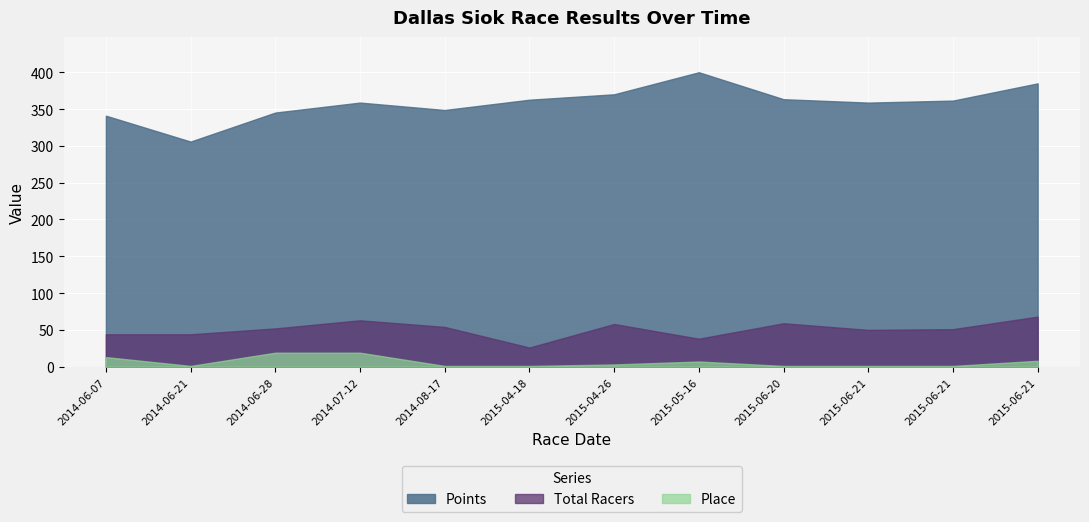

How many interior local peaks does the Points series have?

2